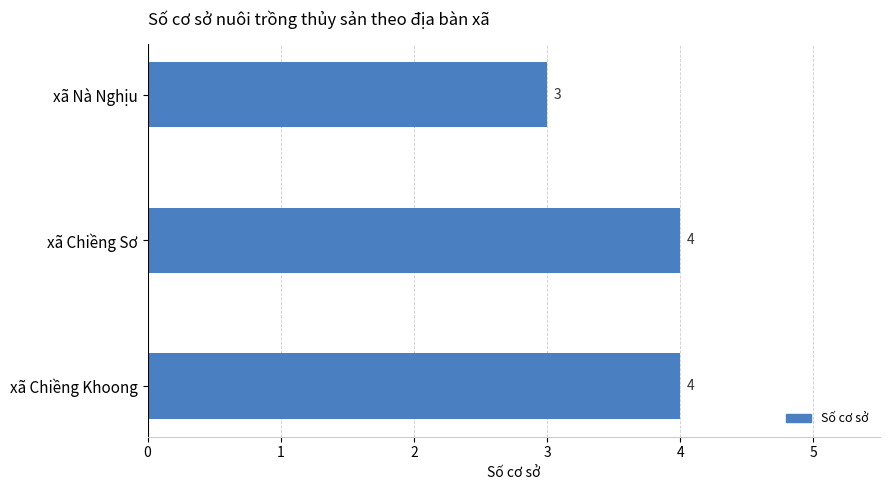

What is the minimum value shown in the chart?

3